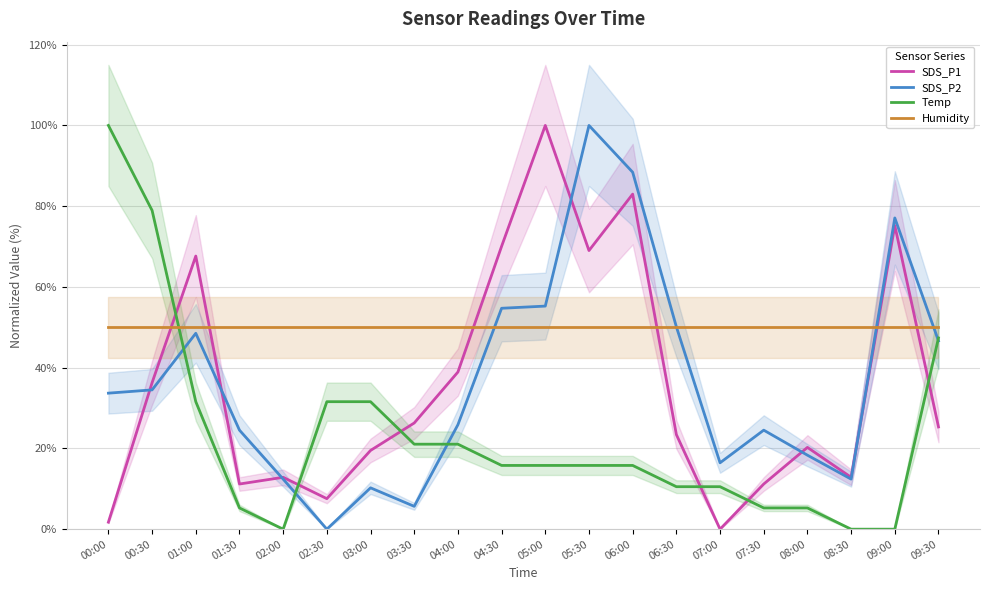

How many data points does each series have?

20